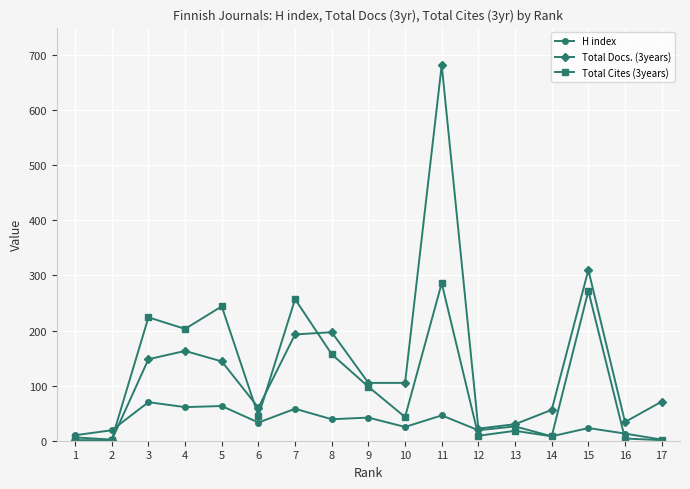

Is it true that H index equals 13 at 16?

True